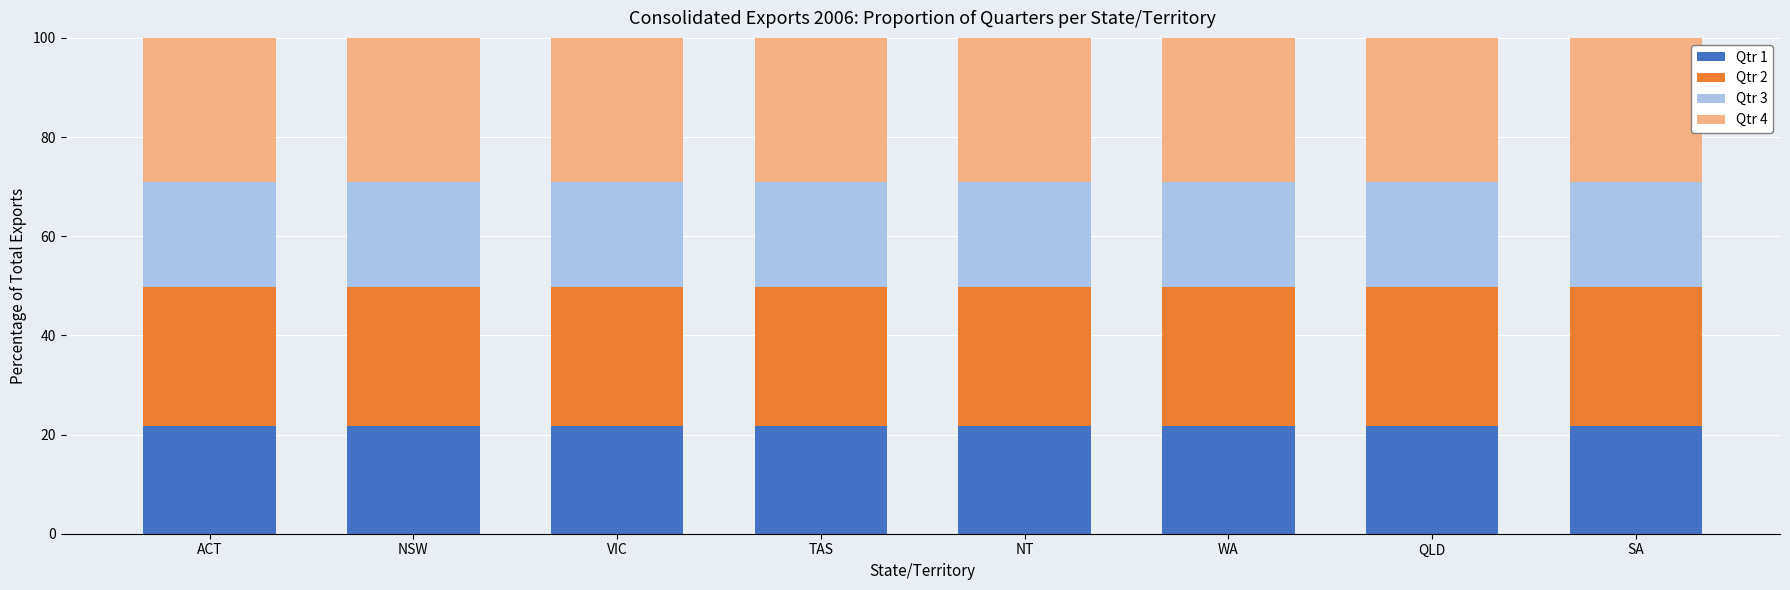

What is the highest value of the Qtr 1 series?

21.7